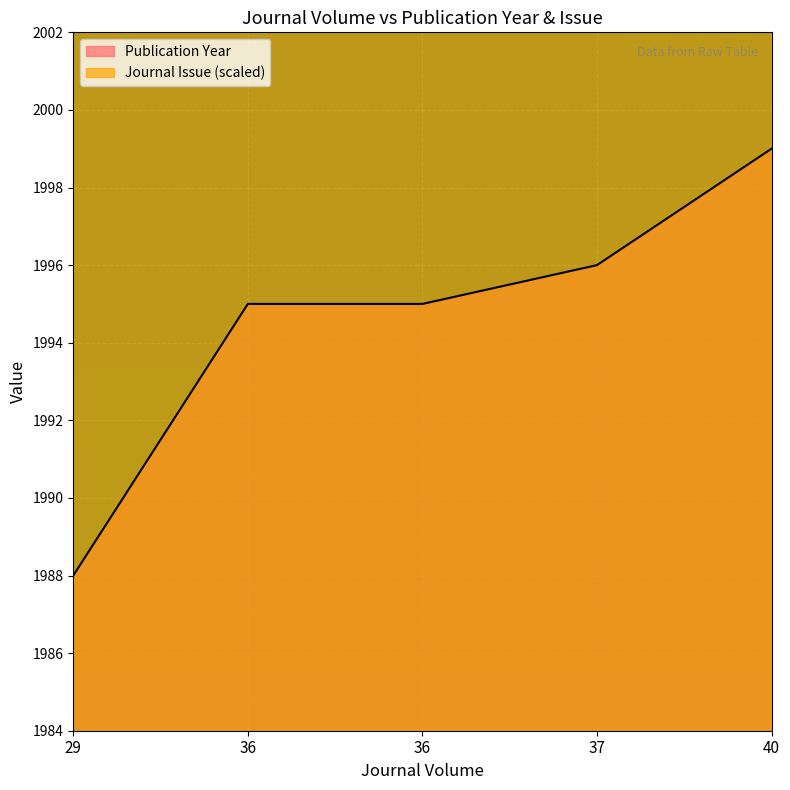

What is the value of the Journal Issue point at the 2nd from the left?

2285